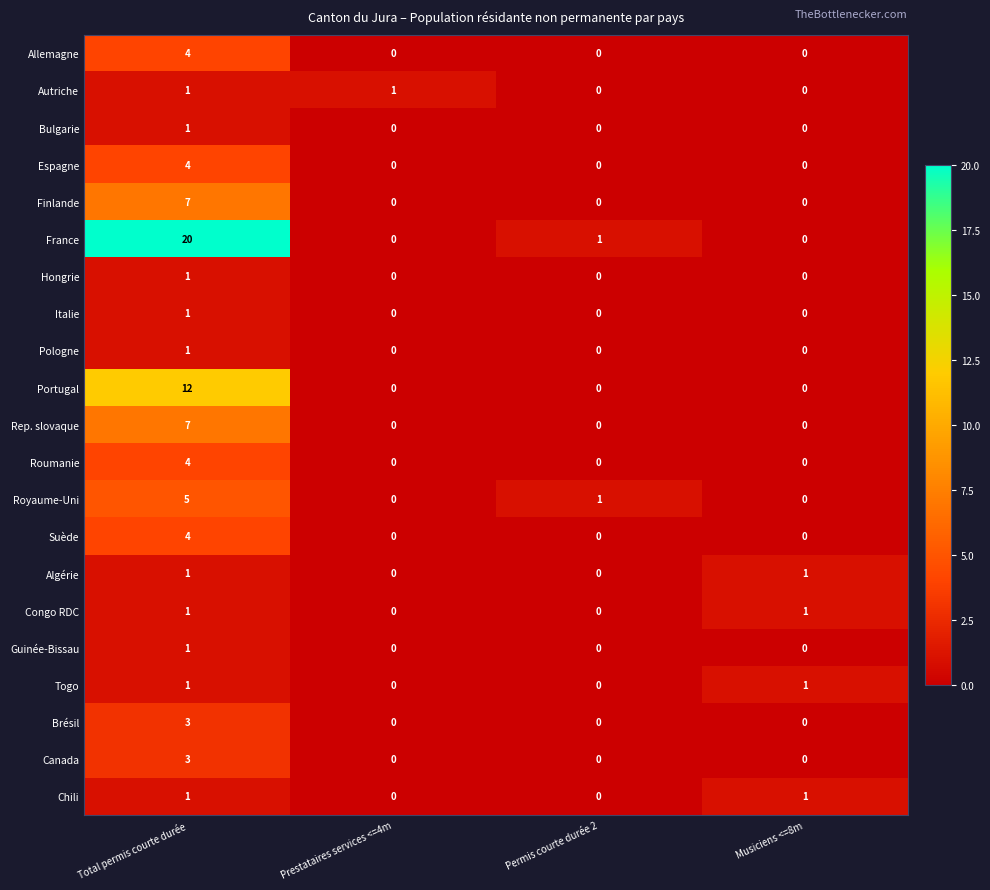

What is the sum of all Brésil values?

3